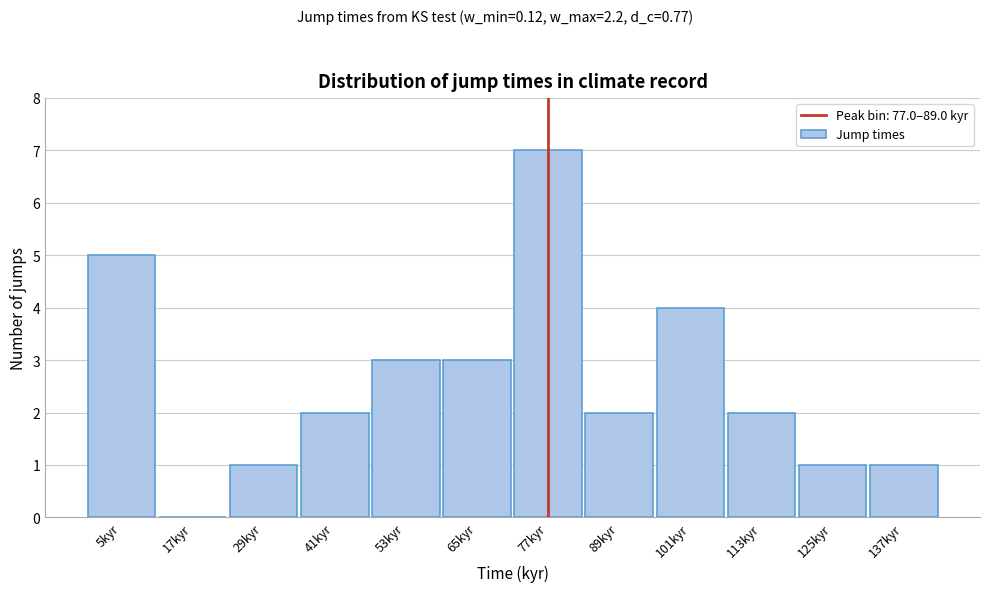

Reading left to right, what are all the values shown in this chart?

5kyr=5	17kyr=0	29kyr=1	41kyr=2	53kyr=3	65kyr=3	77kyr=7	89kyr=2	101kyr=4	113kyr=2	125kyr=1	137kyr=1